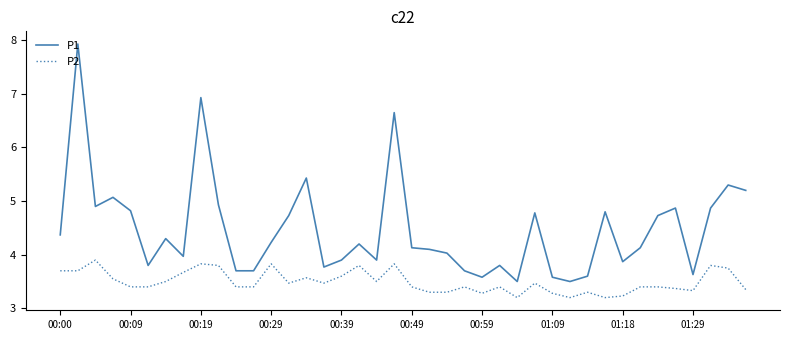

What is the minimum value for P1?

3.5